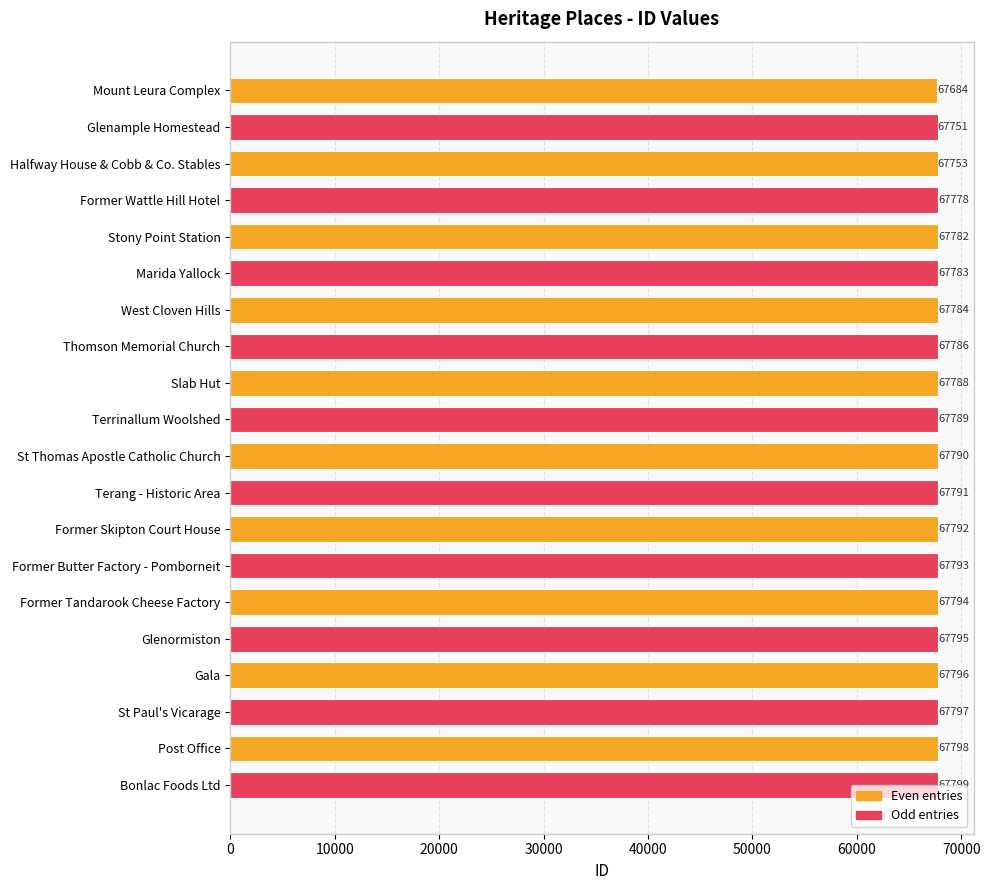

The chart shows a value of 35943 at Thomson Memorial Church. True or false?

False